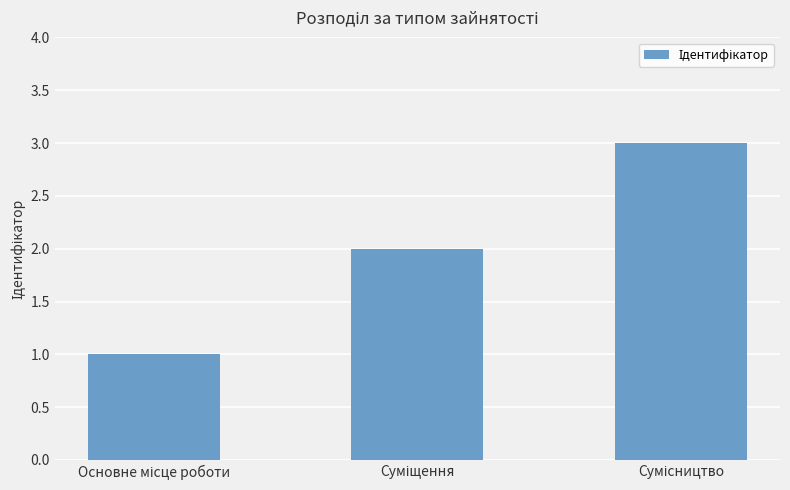

What is the greatest value displayed?

3